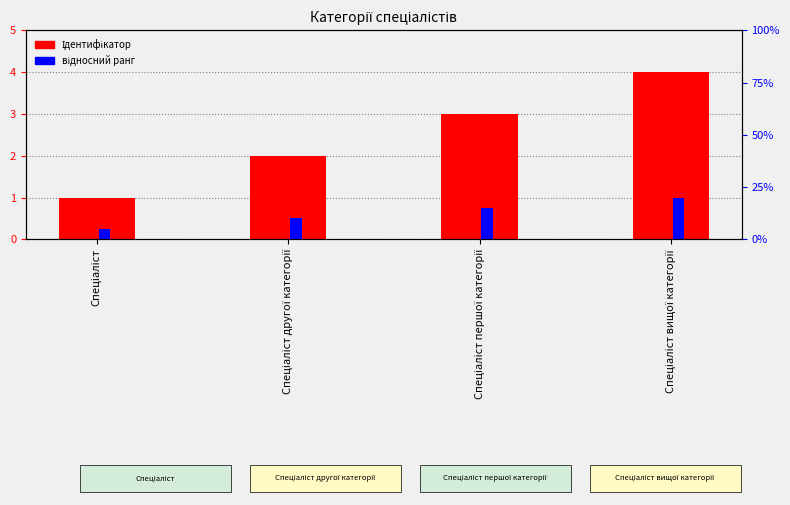

Rank the series at Спеціаліст другої категорії from highest to lowest value.

Ідентифікатор, відносний ранг